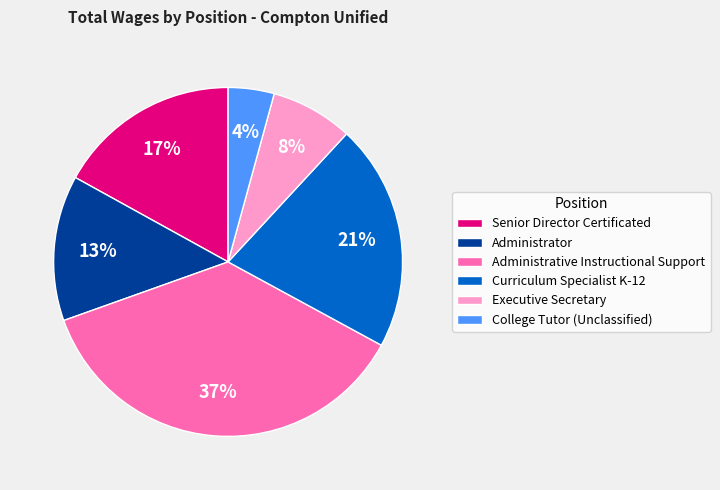

Is there a majority slice in this chart?

No